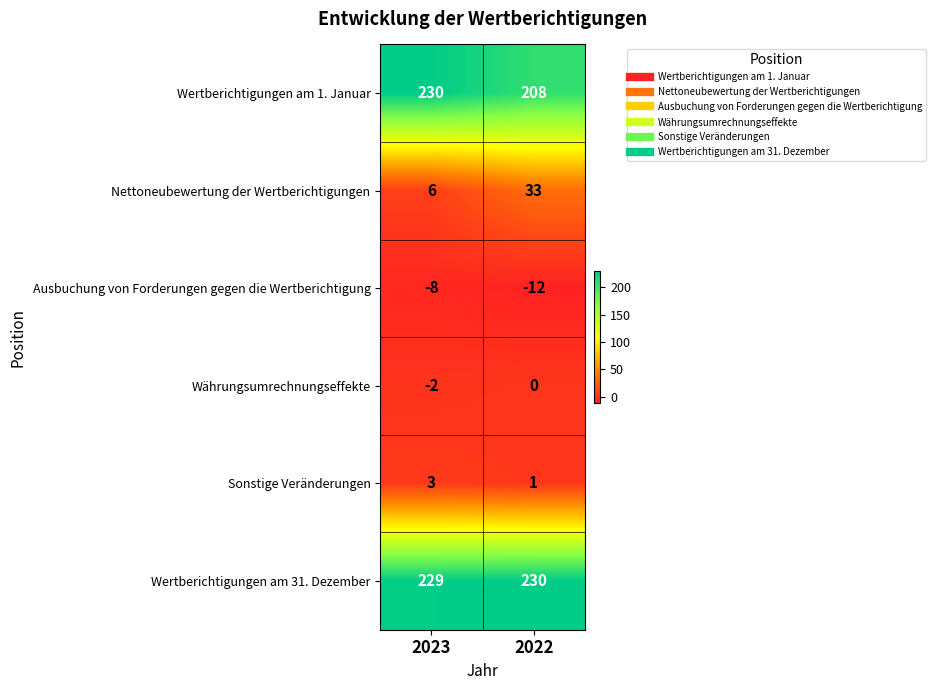

Reading left to right, list all the values displayed in this chart.

Wertberichtigungen am 1. Januar: 230	208
Nettoneubewertung der Wertberichtigungen: 6	33
Ausbuchung von Forderungen gegen die Wertberichtigung: -8	-12
Währungsumrechnungseffekte: -2	0
Sonstige Veränderungen: 3	1
Wertberichtigungen am 31. Dezember: 229	230